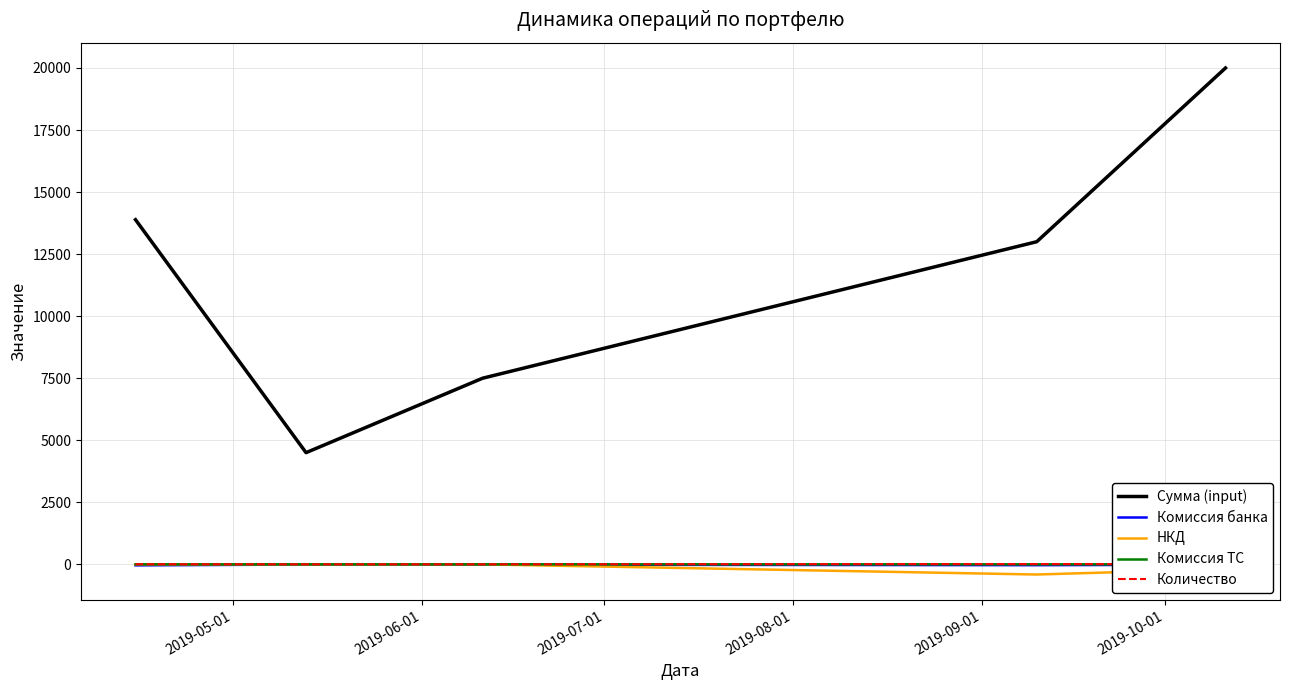

Which series has the largest total across all categories?

Сумма (input)